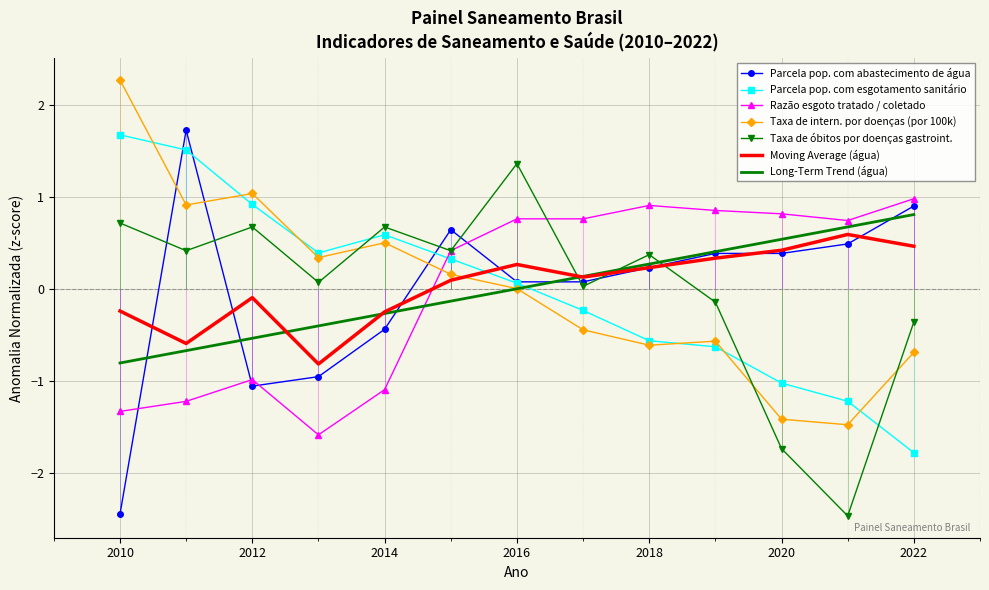

How many values in Parcela pop. com abastecimento de água are below zero?

4